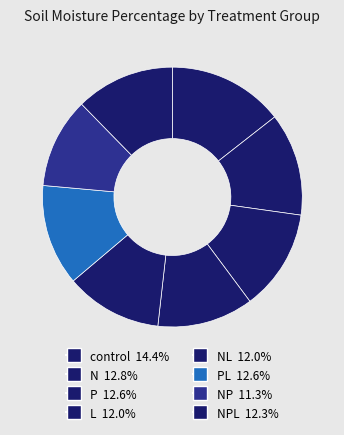

Which slice is the largest?

control